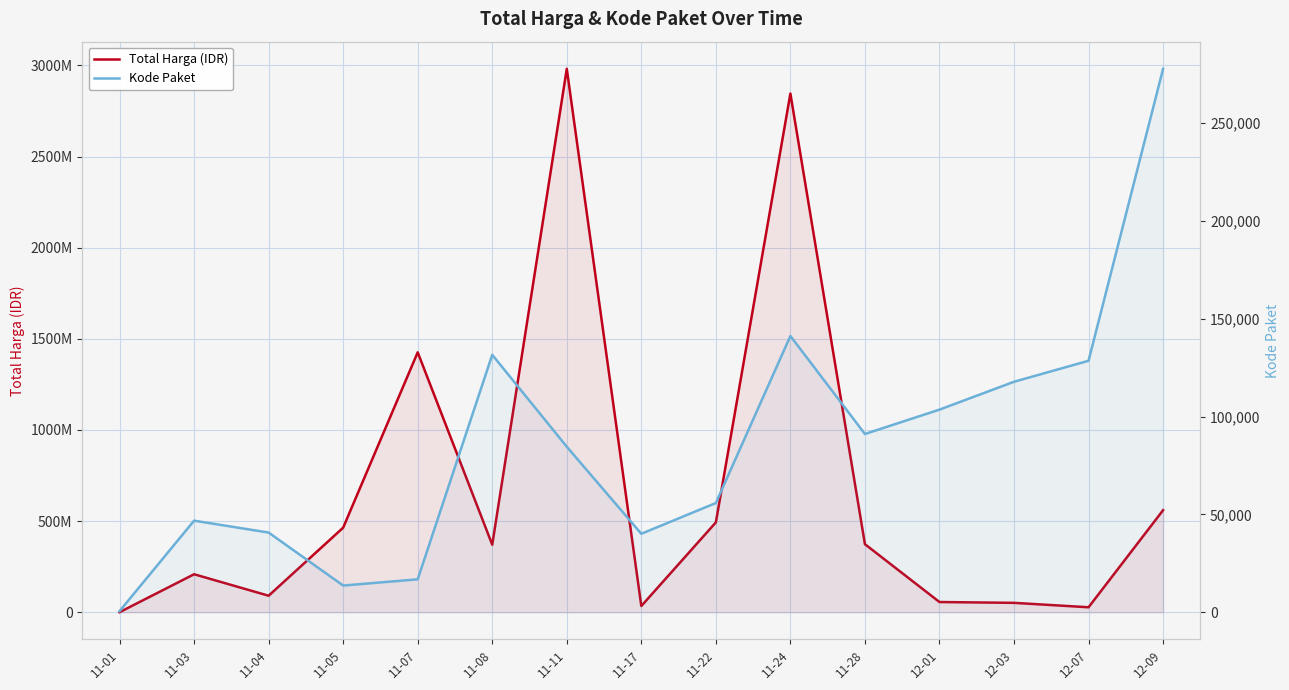

Which series has the largest range (max minus min)?

Total Harga (IDR)